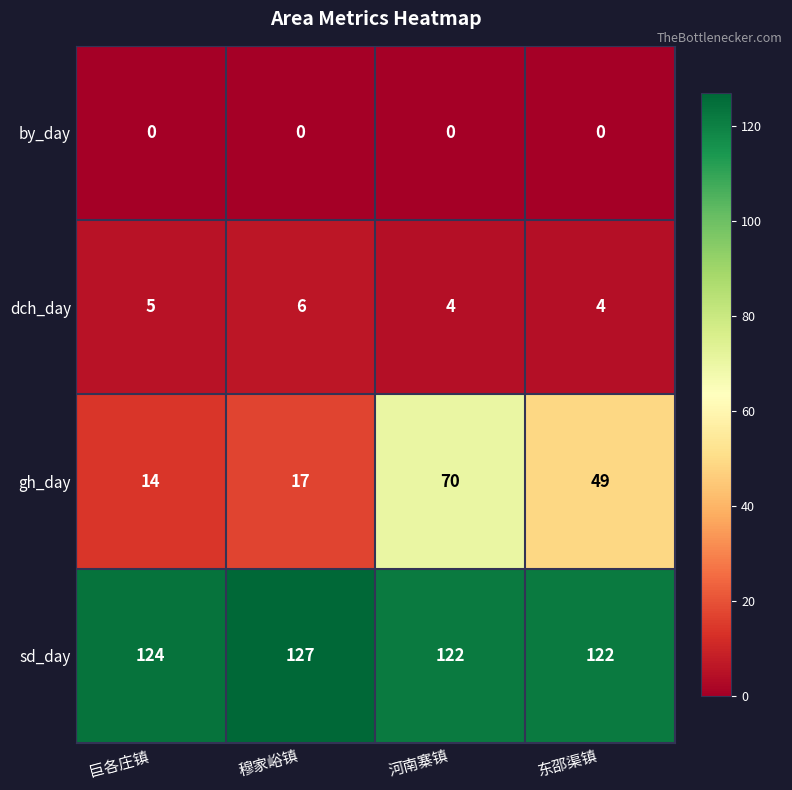

Reading right to left, what are all the values shown in this chart?

by_day: 东邵渠镇=0	河南寨镇=0	穆家峪镇=0	巨各庄镇=0
dch_day: 东邵渠镇=4	河南寨镇=4	穆家峪镇=6	巨各庄镇=5
gh_day: 东邵渠镇=49	河南寨镇=70	穆家峪镇=17	巨各庄镇=14
sd_day: 东邵渠镇=122	河南寨镇=122	穆家峪镇=127	巨各庄镇=124